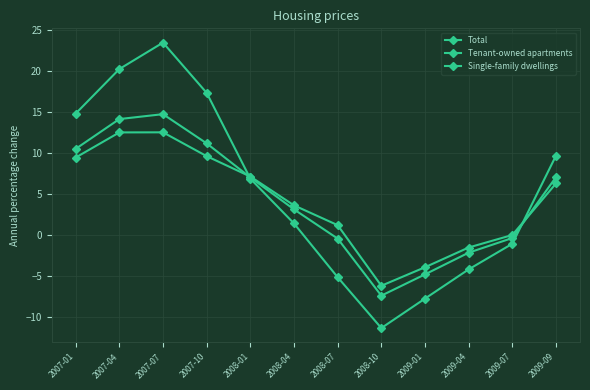

What position from the right is 2008-10?

5